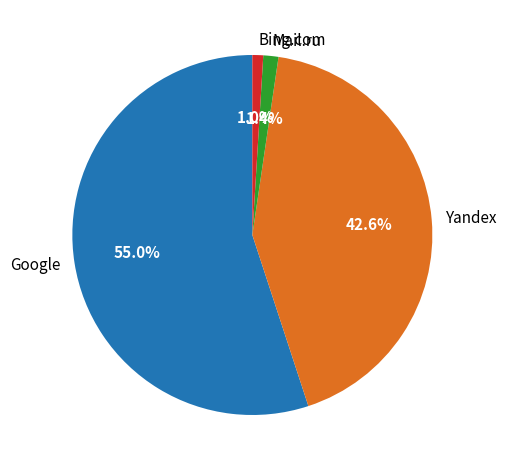

Which slice is the largest?

Google